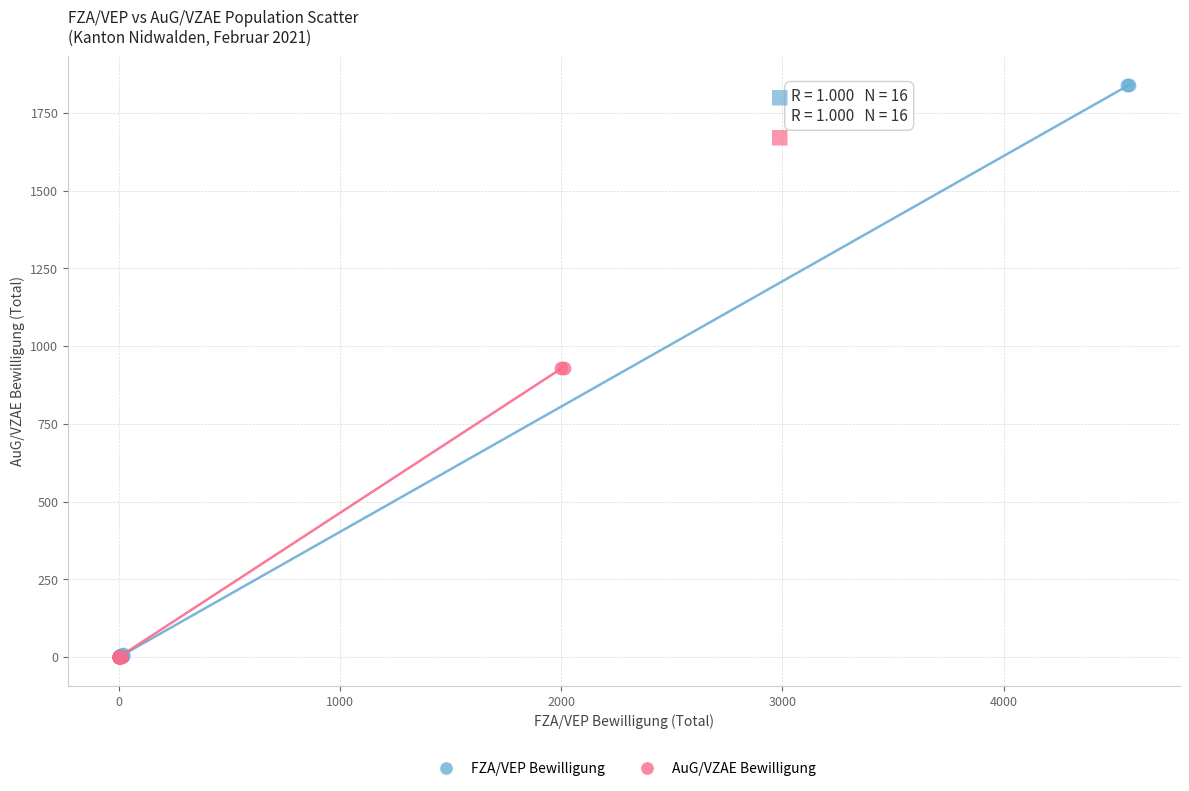

Which series contains the highest Y value?

FZA/VEP Bewilligung